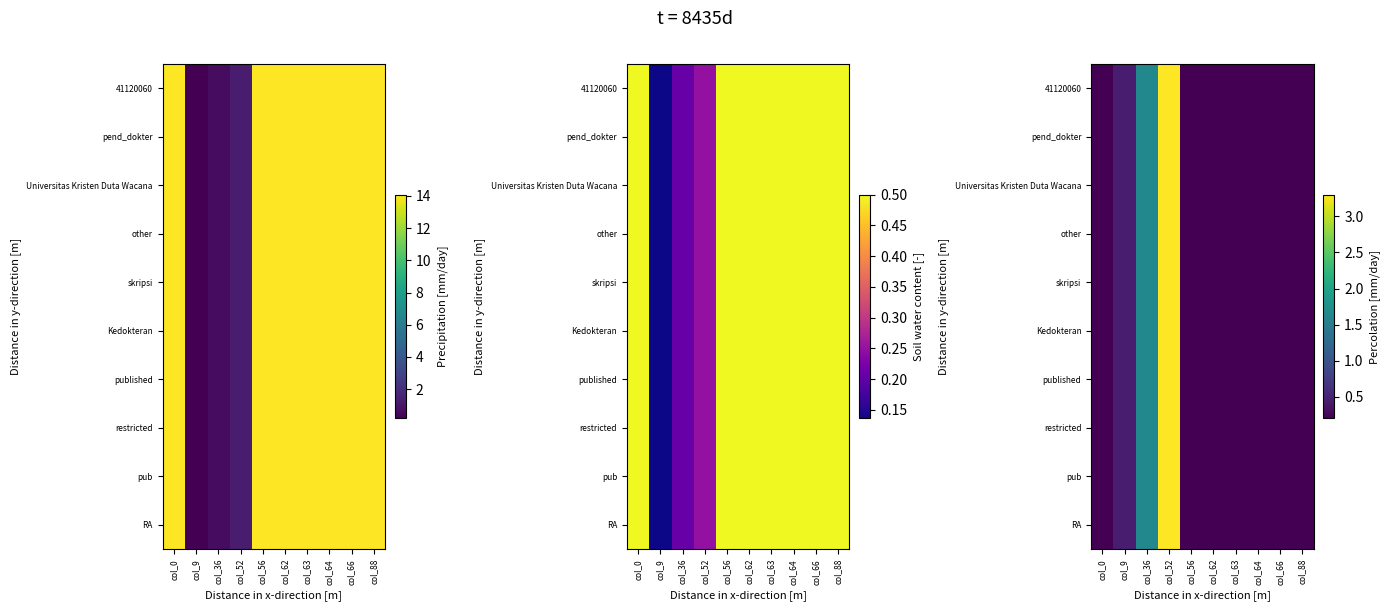

The value of Kedokteran at col_88 is 0.2. True or false?

True